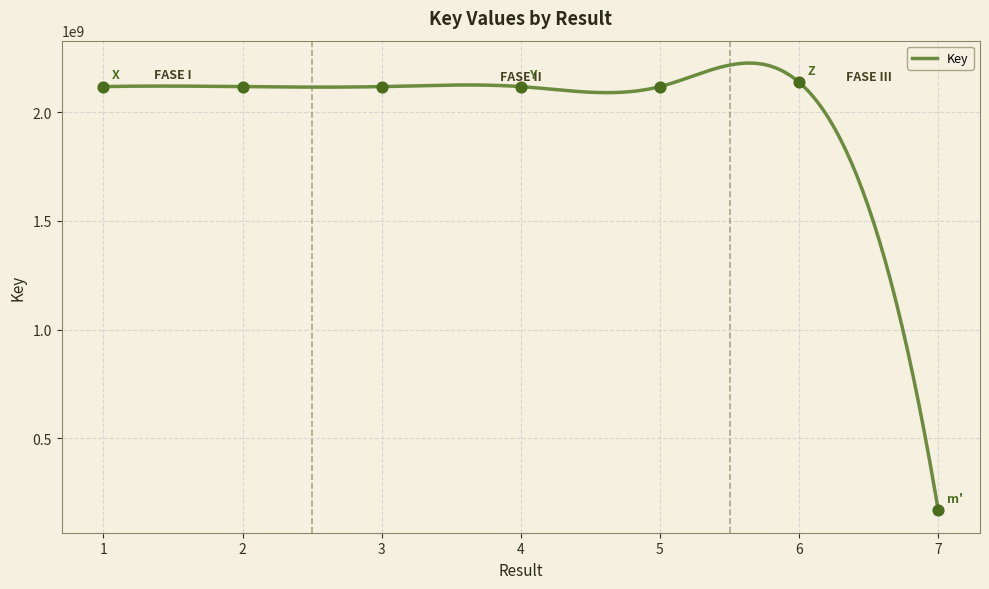

Between 4 and 5, which is larger?

4